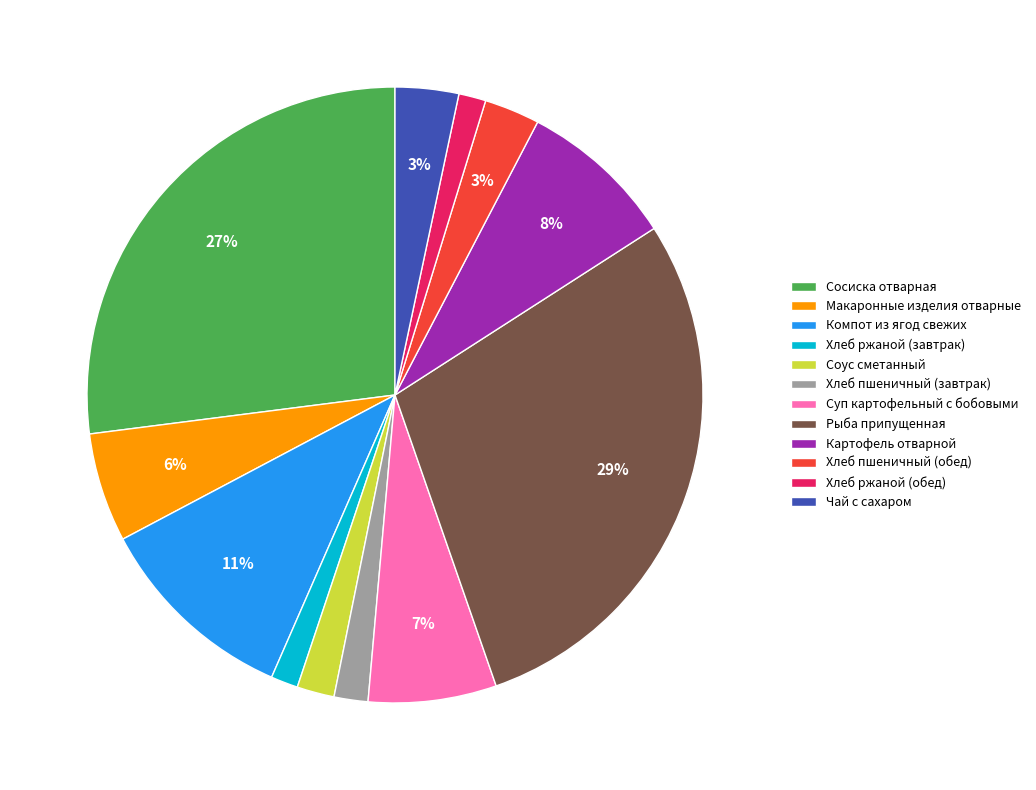

To the nearest percent, what percentage of the pie is Макаронные изделия отварные?

6%